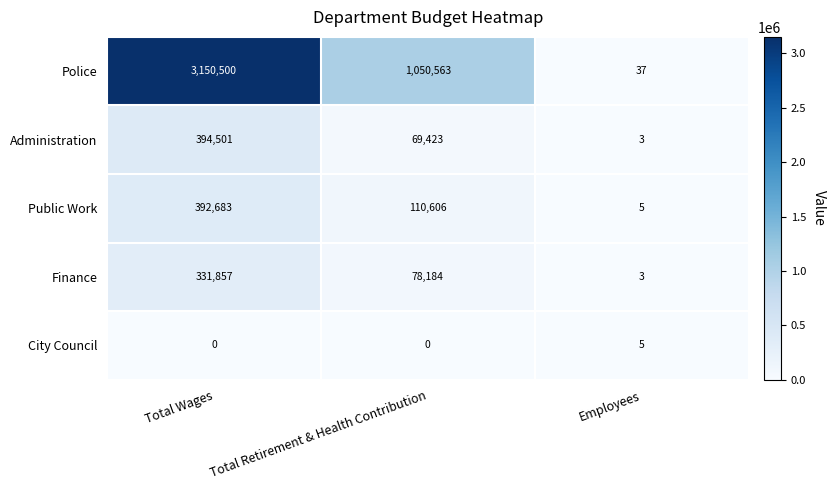

Which series has the largest range (max minus min)?

Police